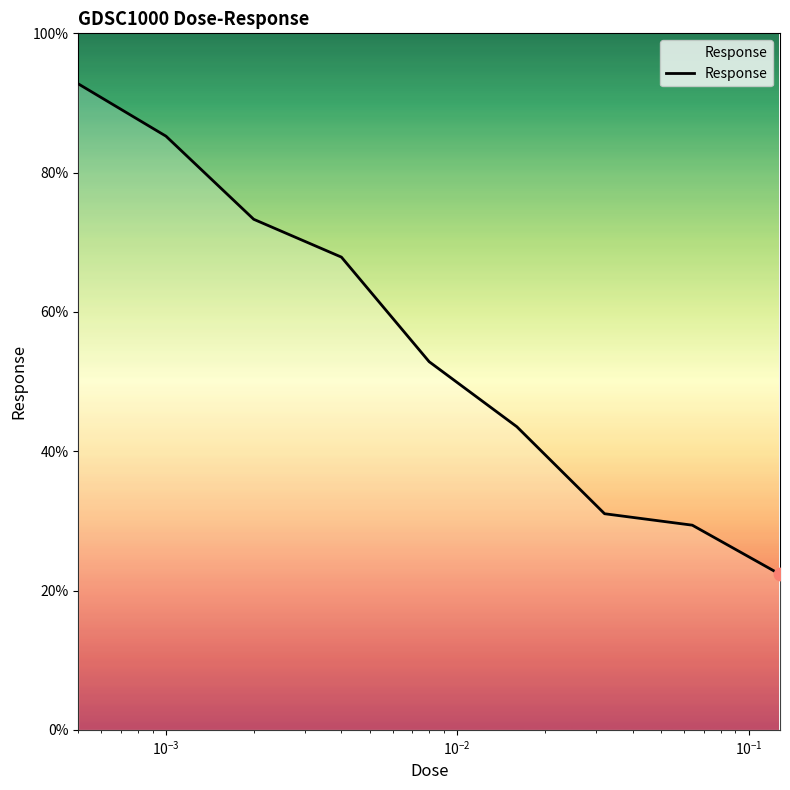

What is the greatest value displayed?

92.7